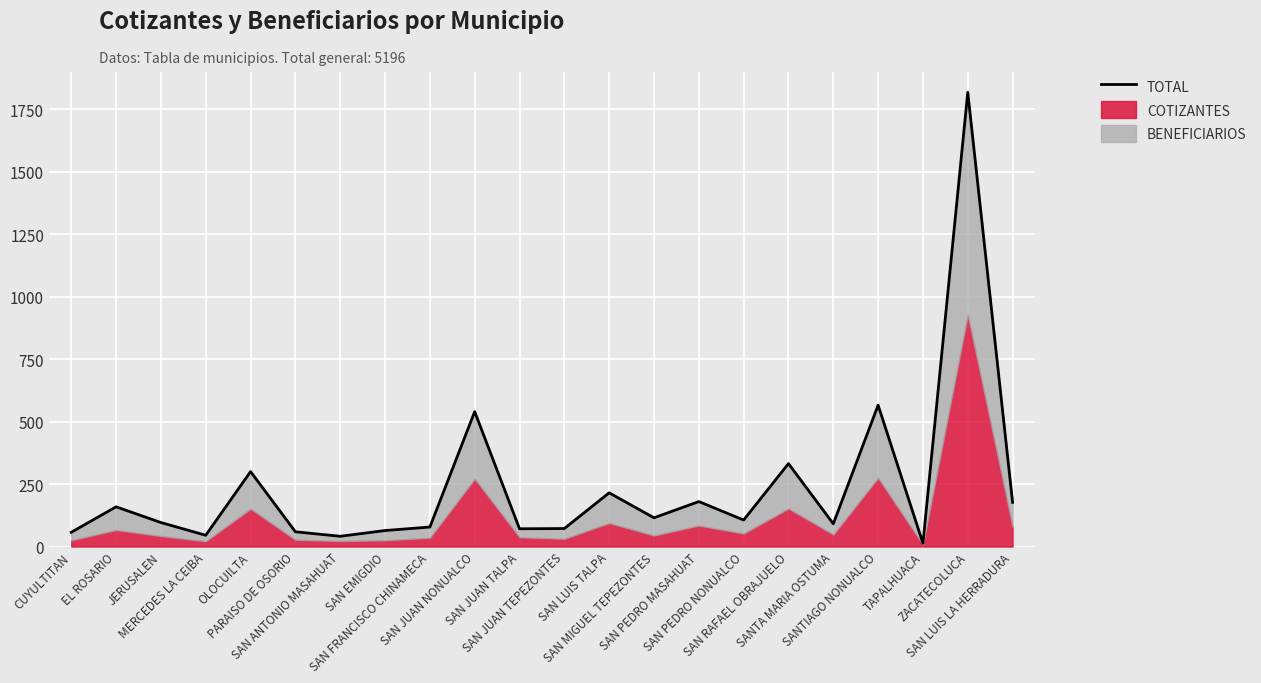

Between SAN MIGUEL TEPEZONTES and SAN LUIS LA HERRADURA, which is larger?

SAN LUIS LA HERRADURA